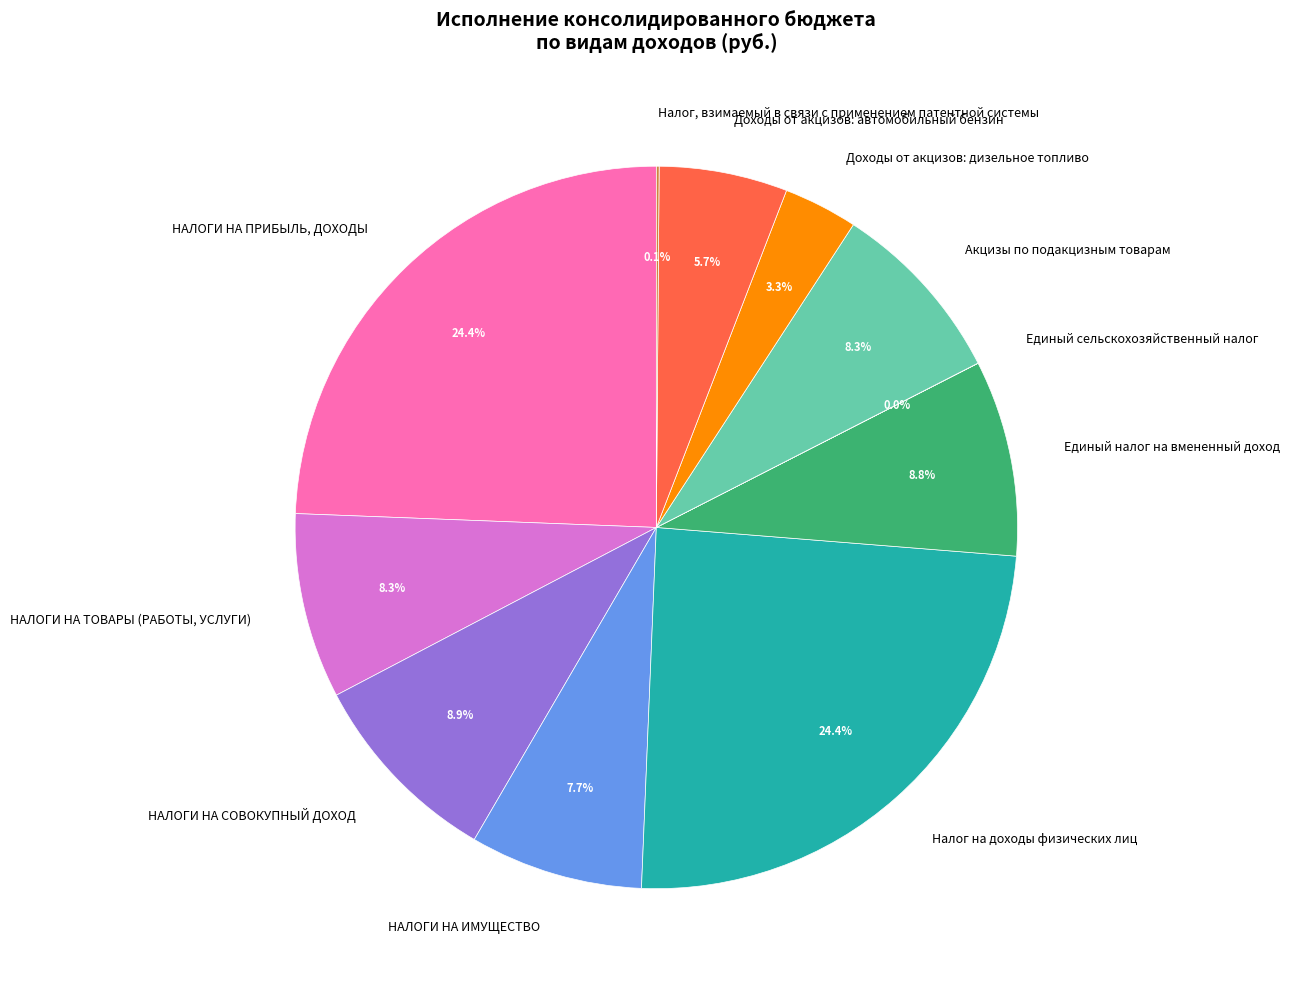

Does НАЛОГИ НА СОВОКУПНЫЙ ДОХОД account for over 50% of the chart?

No